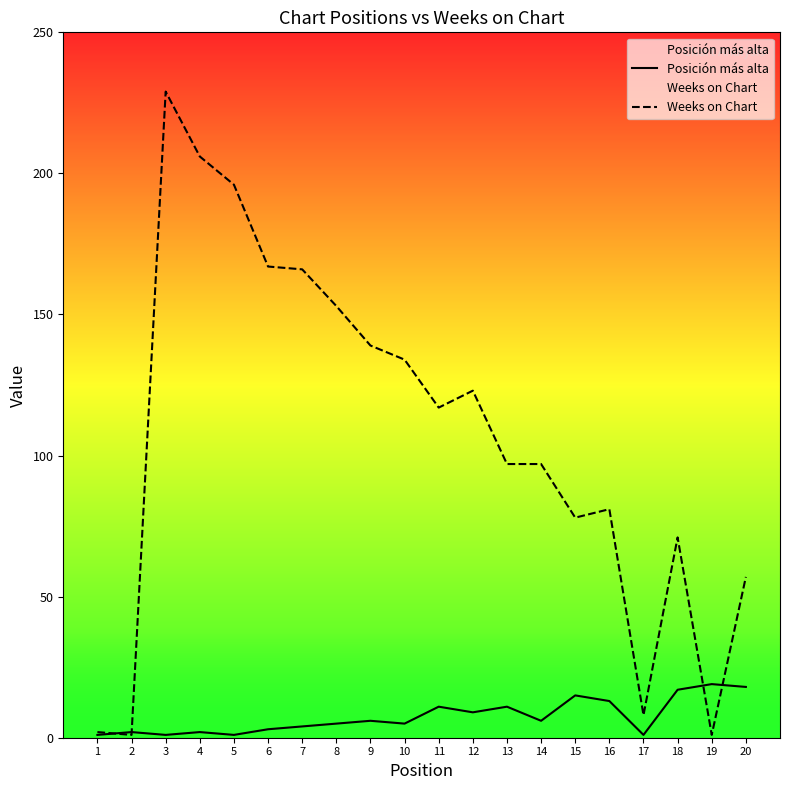

The value of Weeks on Chart at 14 is 165. True or false?

False